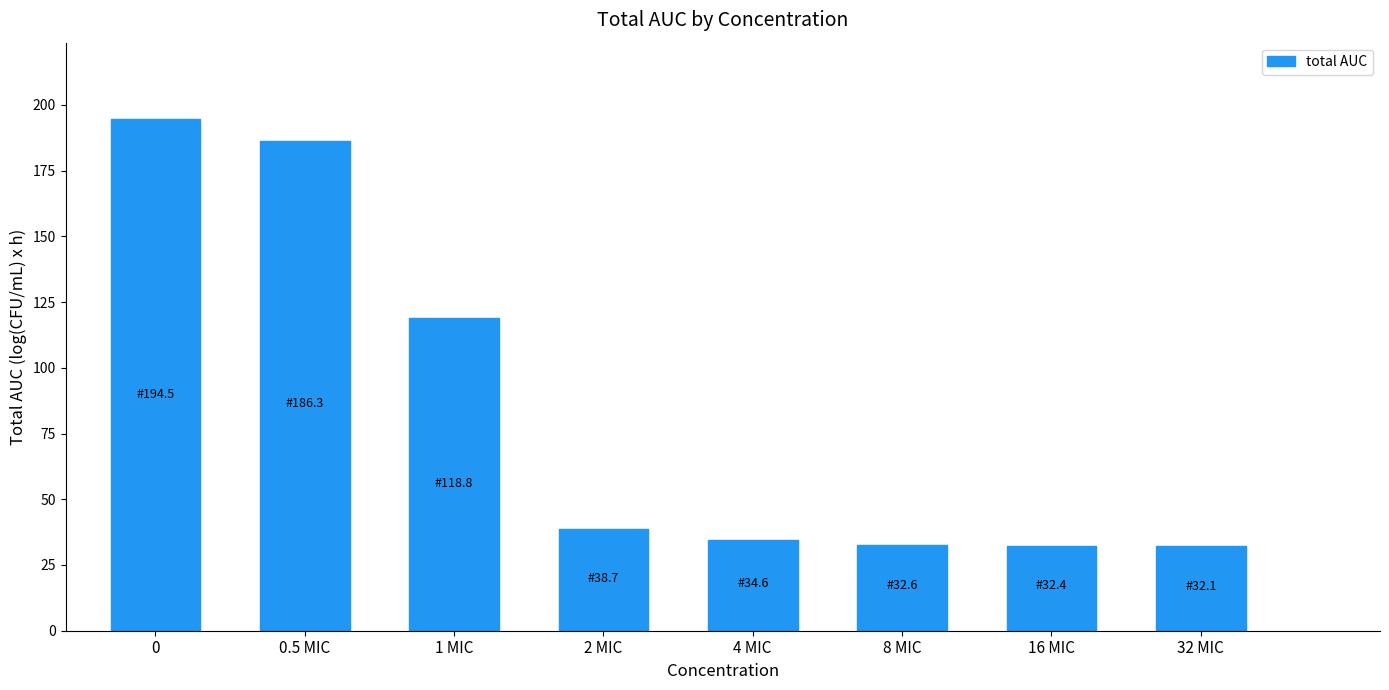

What is the label of the 7th bar from the left?

16 MIC